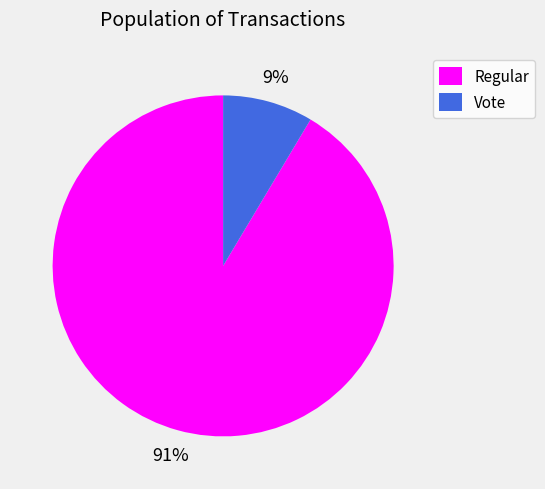

What percentage is the Vote slice, to the nearest percent?

9%